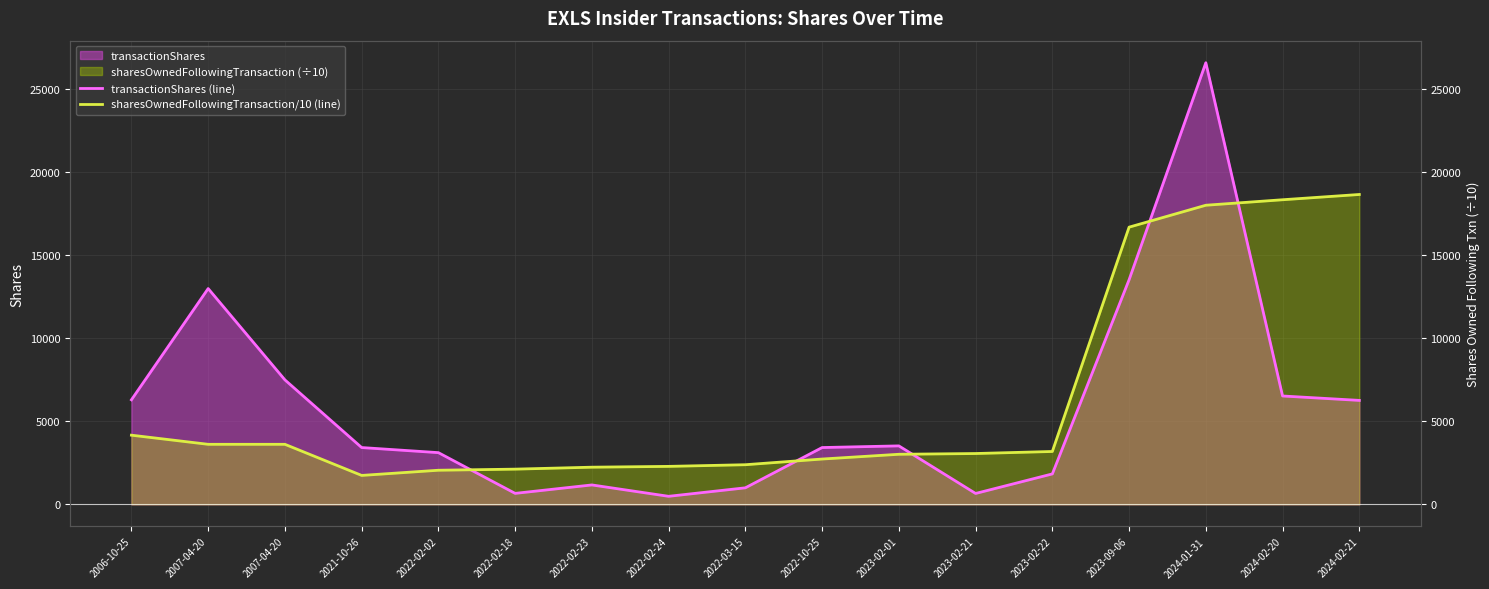

What is the label of the 4th point from the right?

2023-09-06